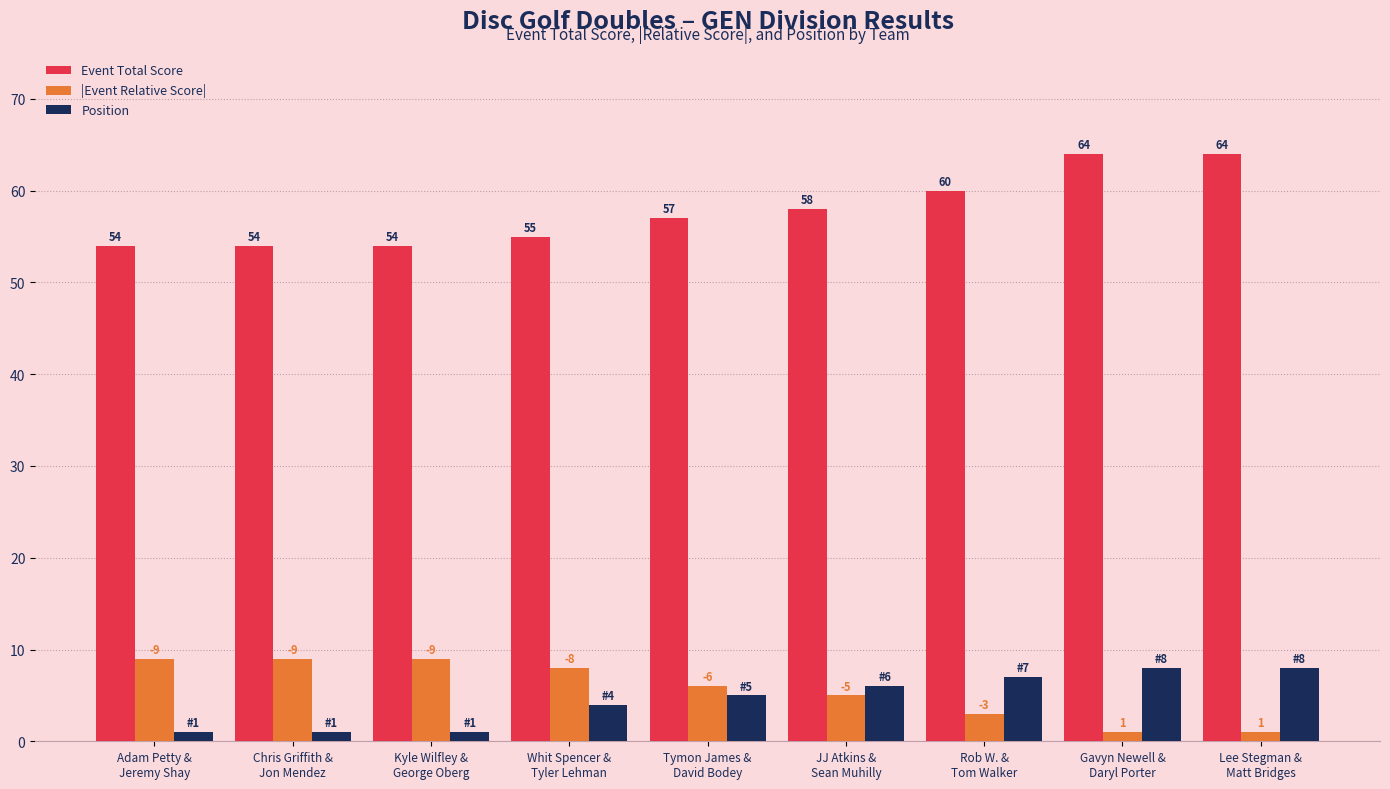

What position from the right is Chris Griffith &
Jon Mendez?

8